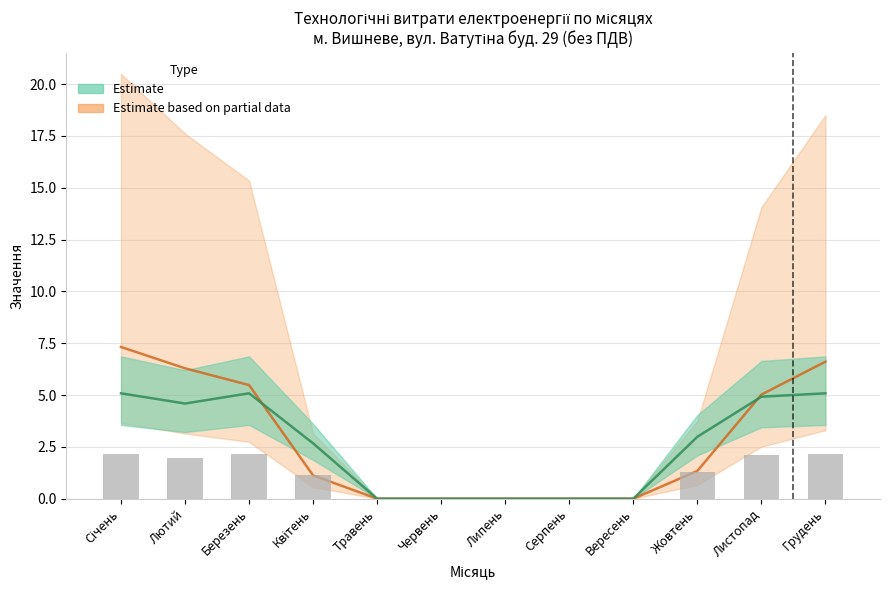

At which label is Обсяг споживання активної електроенергії closest to 2?

Квітень